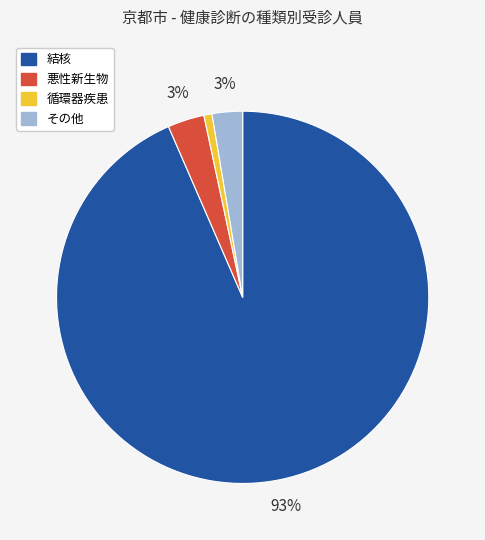

To the nearest percent, what portion does その他 represent?

3%